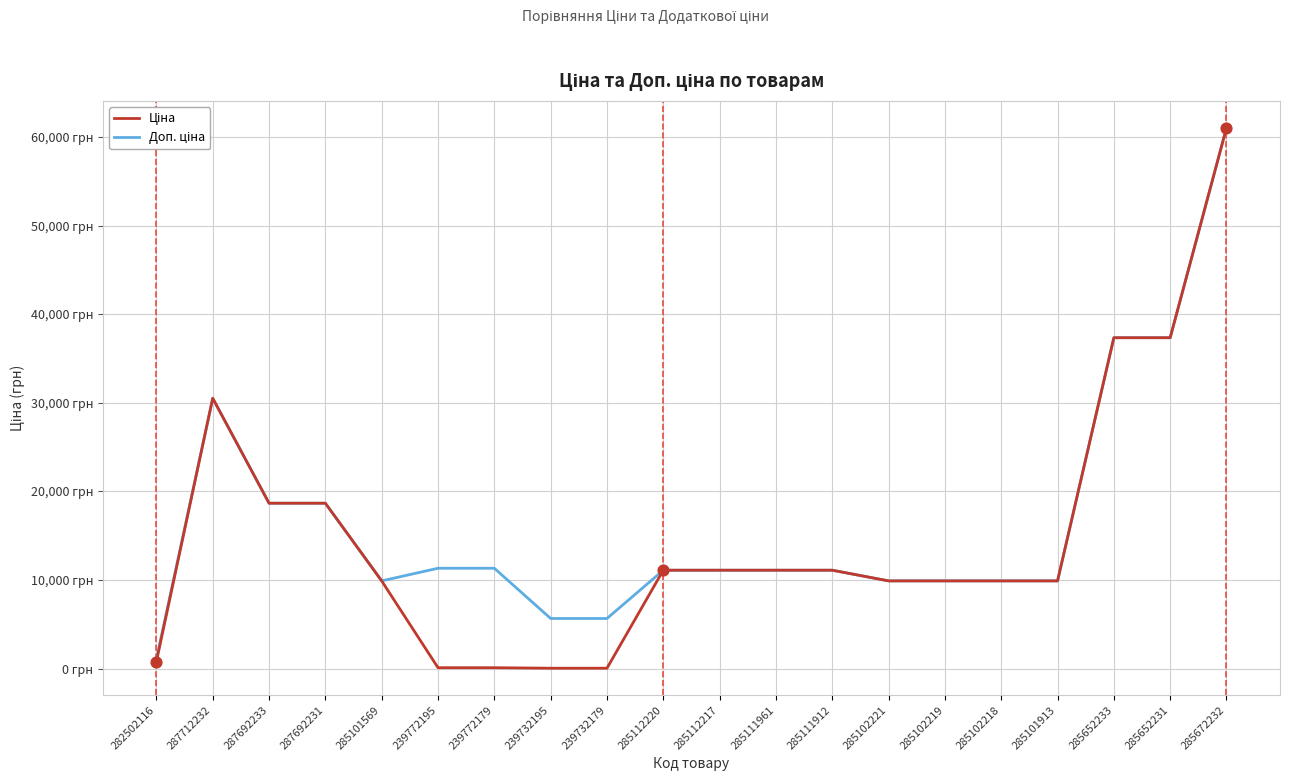

Is this an area chart (filled region under the line)?

No